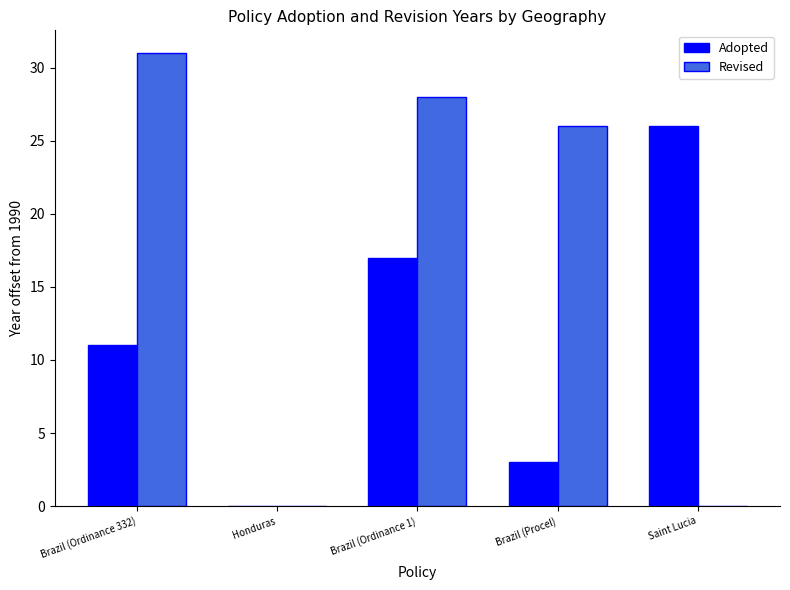

Count the number of data series in this chart.

2